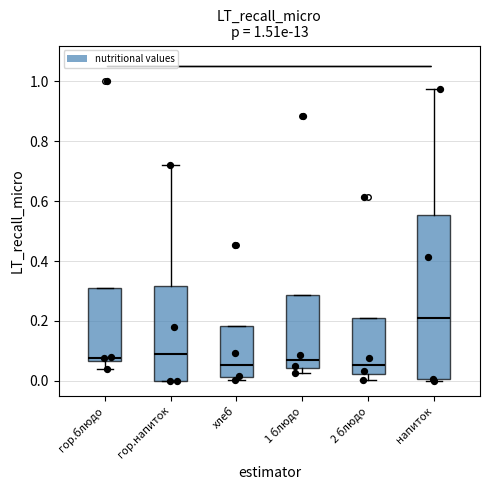

Comparing the boxes themselves (not the whiskers), which one is the tallest?

напиток